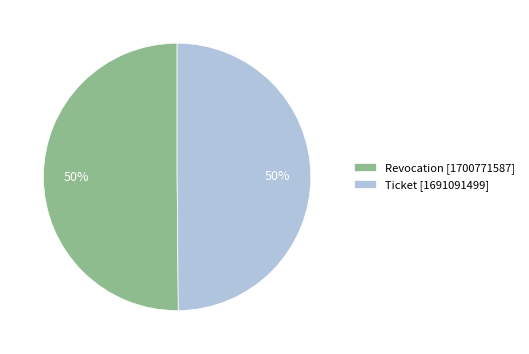

What is the ratio of the value at Revocation [1700771587] to the value at Ticket [1691091499]?

1.0